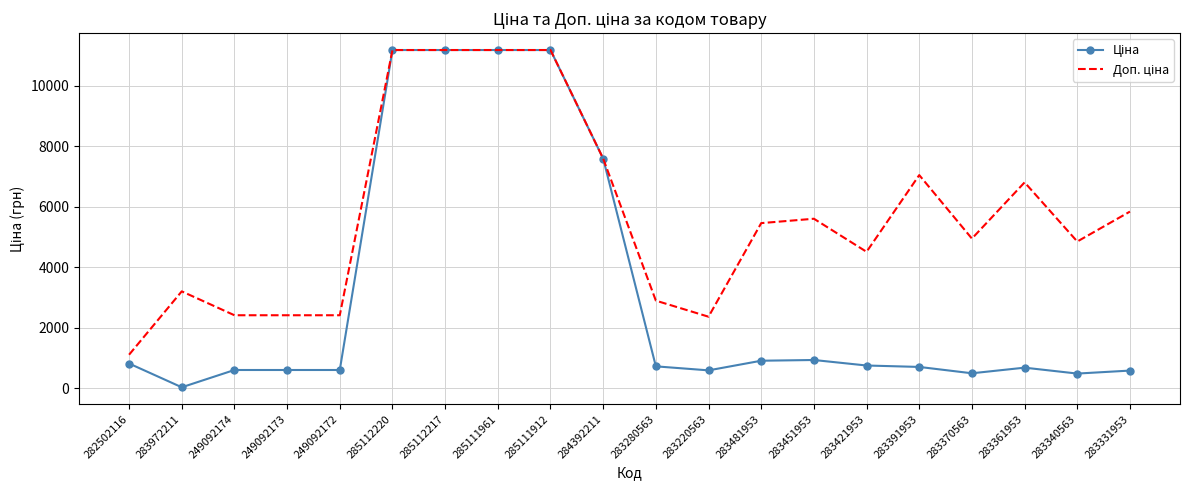

Which label corresponds to the smallest value in the chart?

283972211